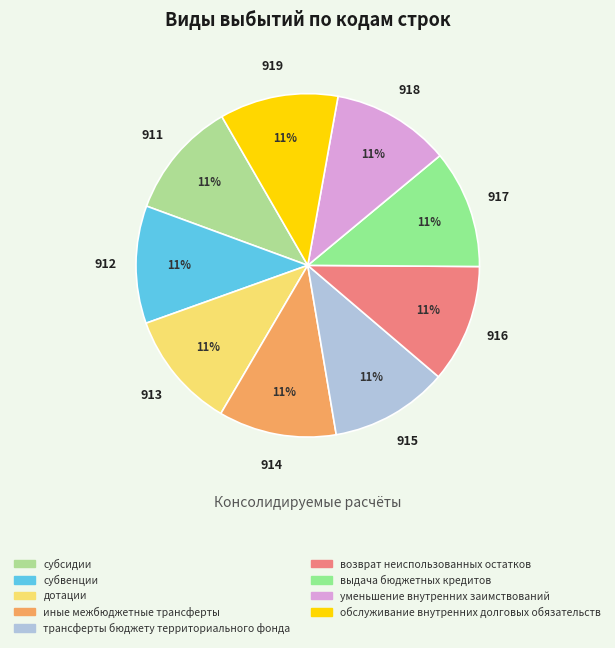

What is the total percentage of субсидии and выдача бюджетных кредитов?

22.2%